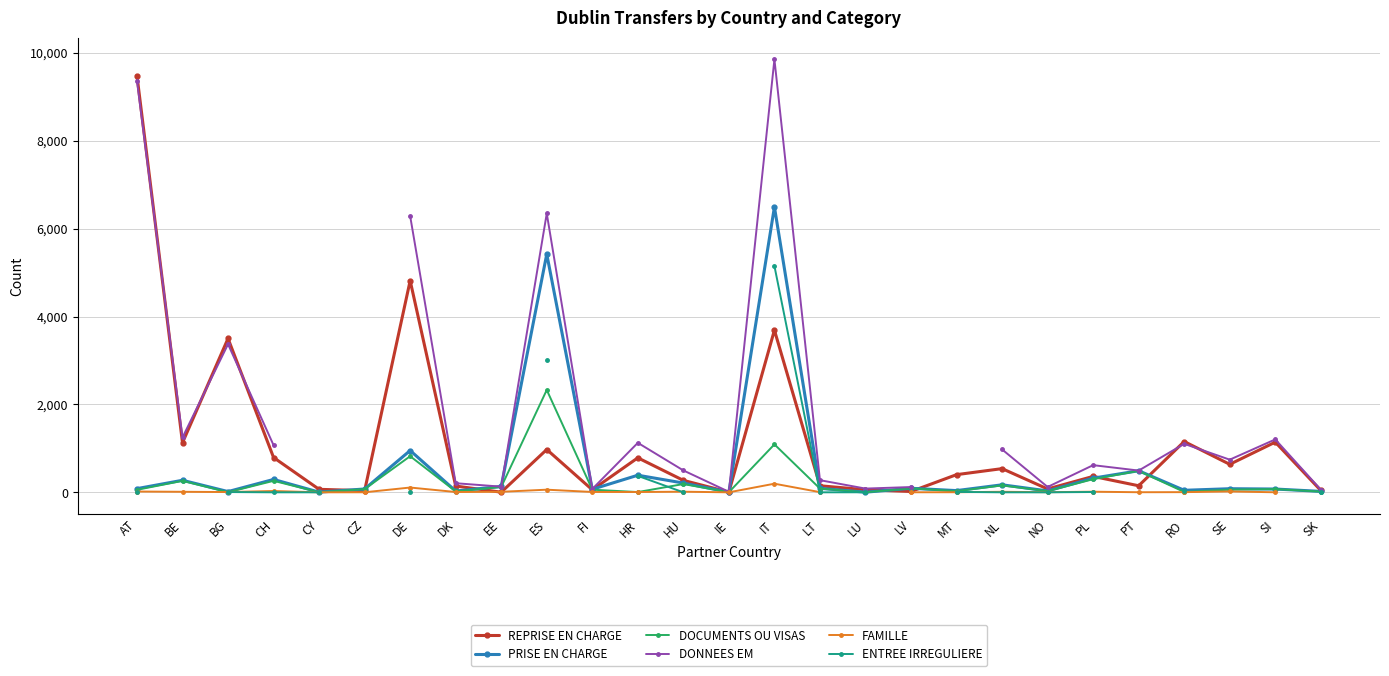

At which category does the chart reach its minimum across all series?

CY